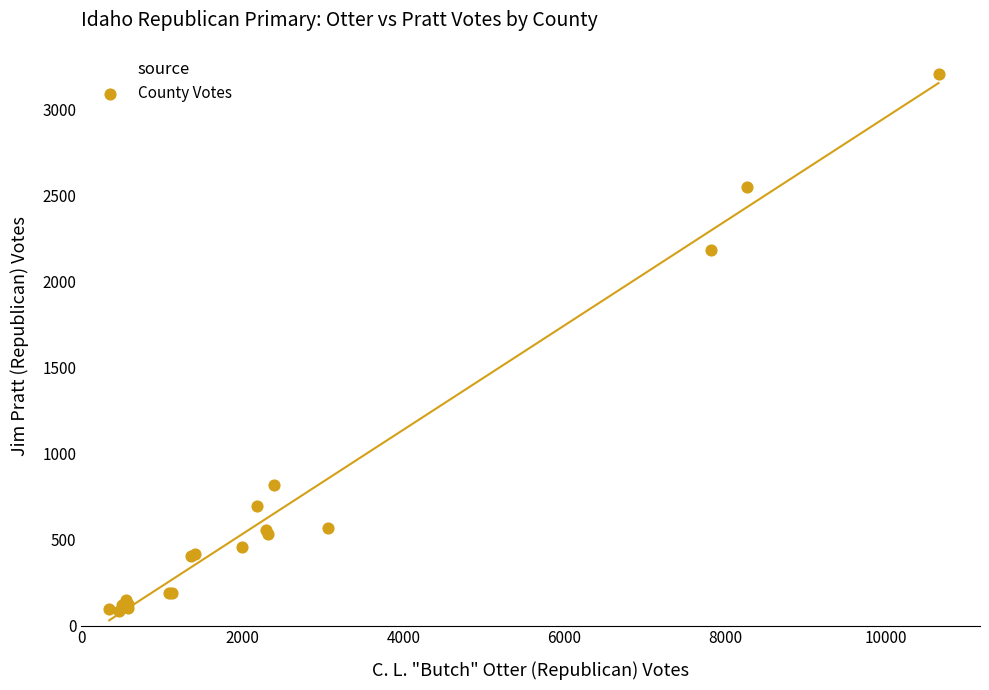

What Y value in the scatter plot is closest to 1645?

2185